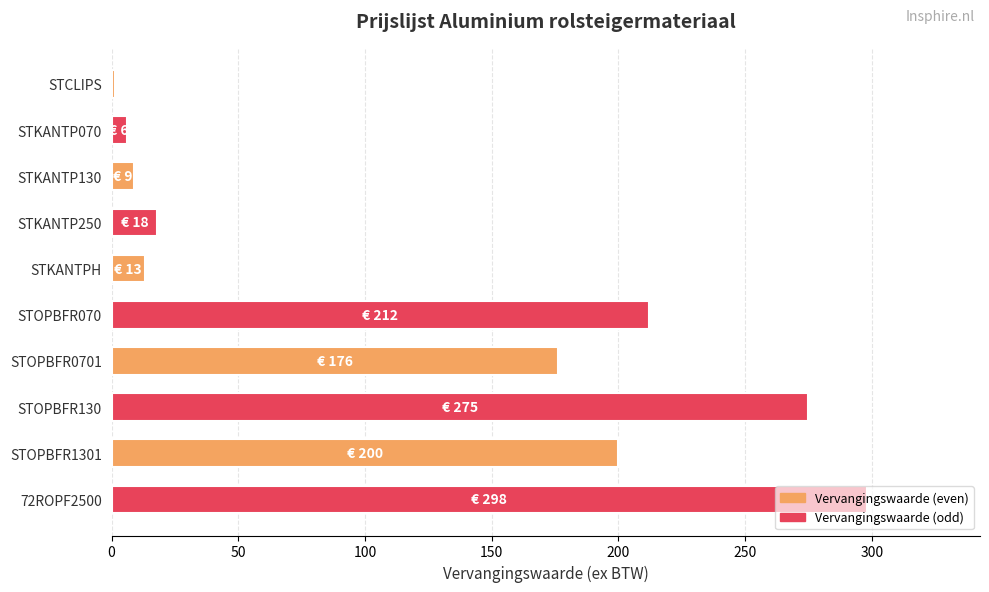

Where is the data nearest to the value 149?

STOPBFR0701